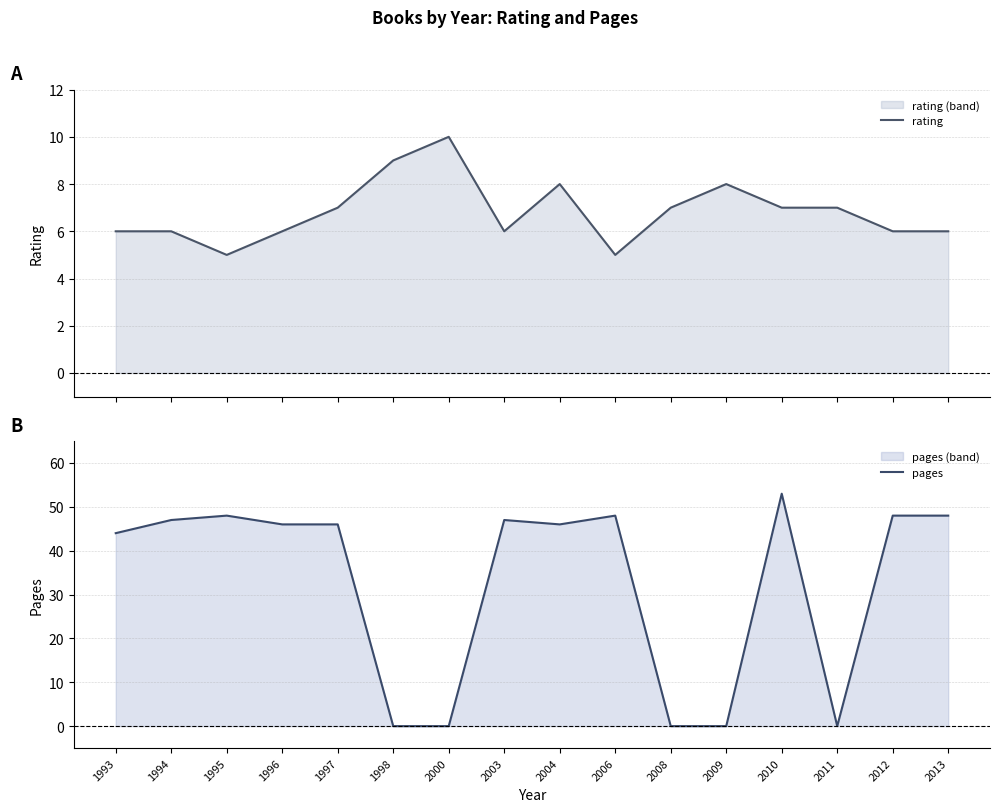

List the series in order of their peak value, lowest first.

rating, pages